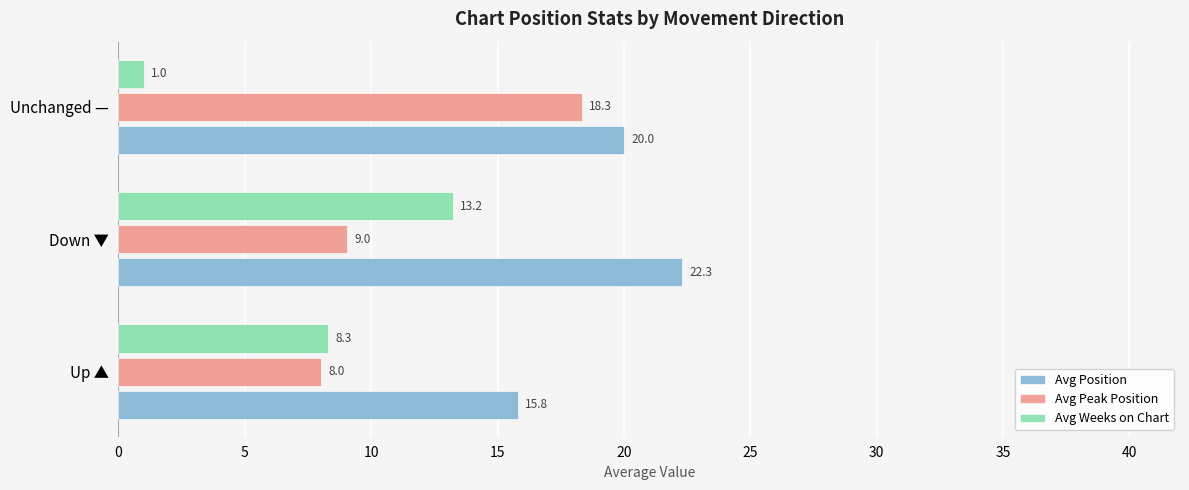

At which category is the sum across all series the highest?

Down ▼